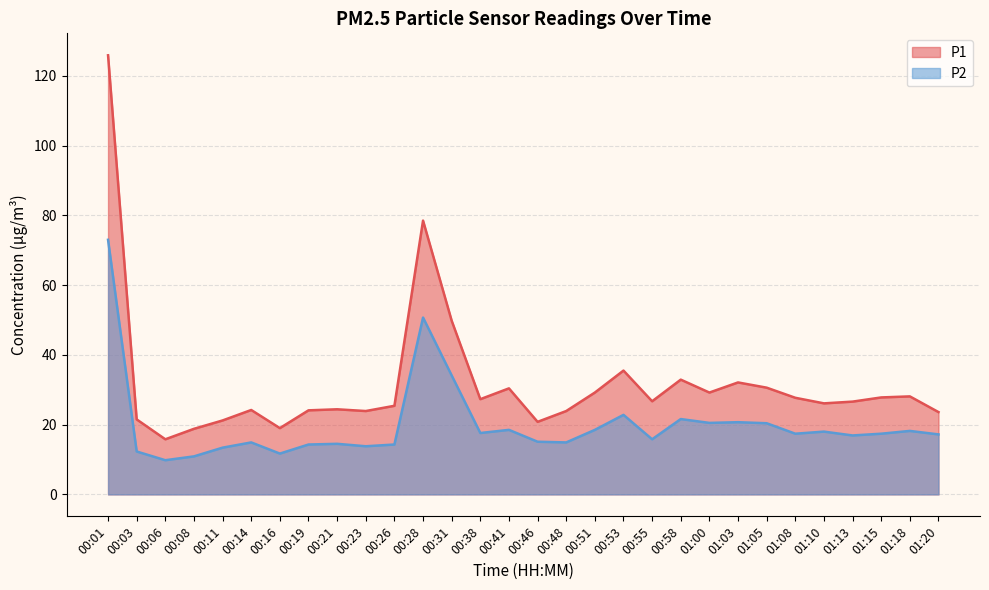

Rank the categories by P2 value from lowest to highest.

00:06, 00:08, 00:16, 00:03, 00:11, 00:23, 00:19, 00:26, 00:21, 00:14, 00:48, 00:46, 00:55, 01:13, 01:20, 01:08, 01:15, 00:38, 01:10, 01:18, 00:41, 00:51, 01:05, 01:00, 01:03, 00:58, 00:53, 00:31, 00:28, 00:01